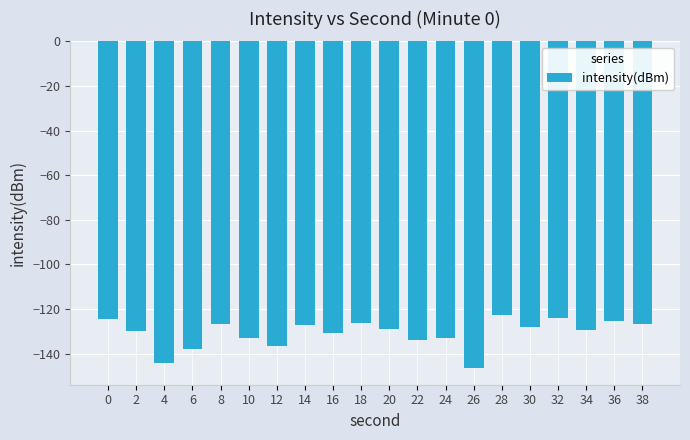

What is the difference between the maximum and second lowest values?

21.3